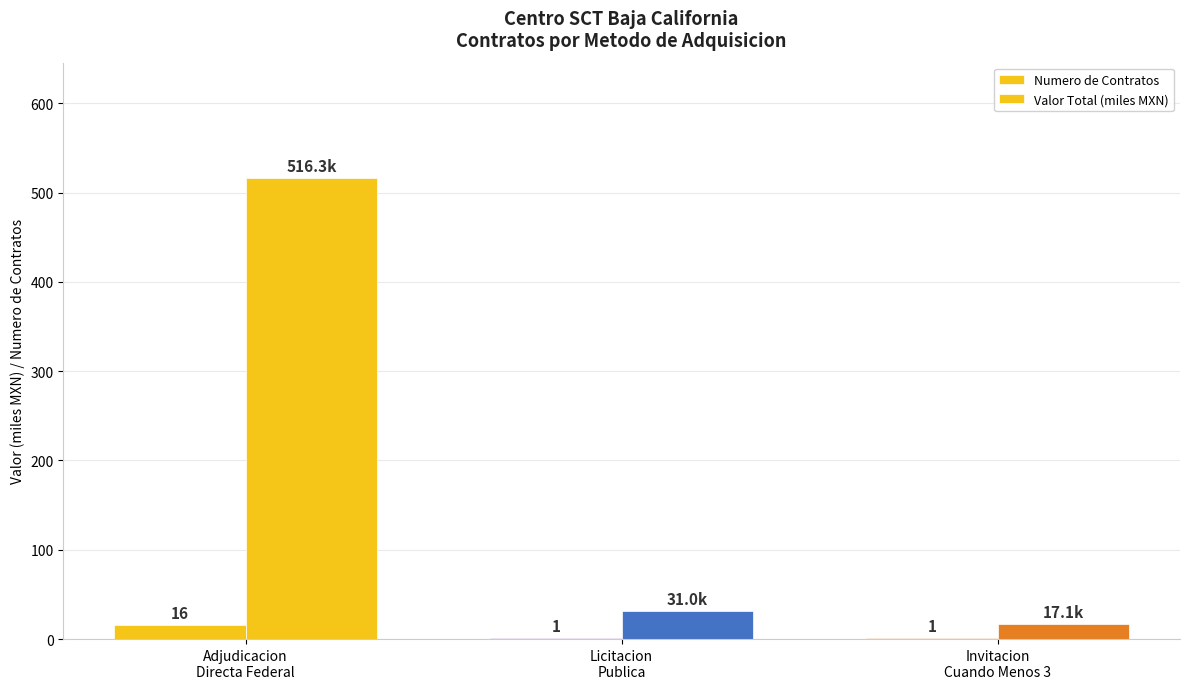

Reading right to left, extract all data points from this chart.

Numero de Contratos: Invitacion
Cuando Menos 3=1.0	Licitacion
Publica=1.0	Adjudicacion
Directa Federal=16.0
Valor Total (miles MXN): Invitacion
Cuando Menos 3=17.1	Licitacion
Publica=31.0	Adjudicacion
Directa Federal=516.3